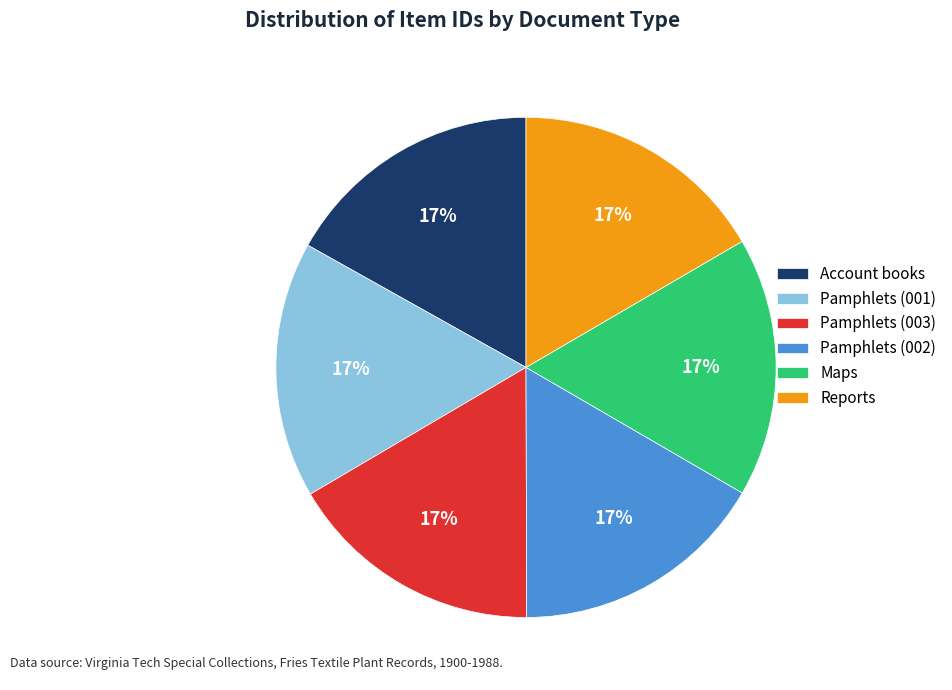

Is the sum of Pamphlets (003) and Maps greater than half?

No